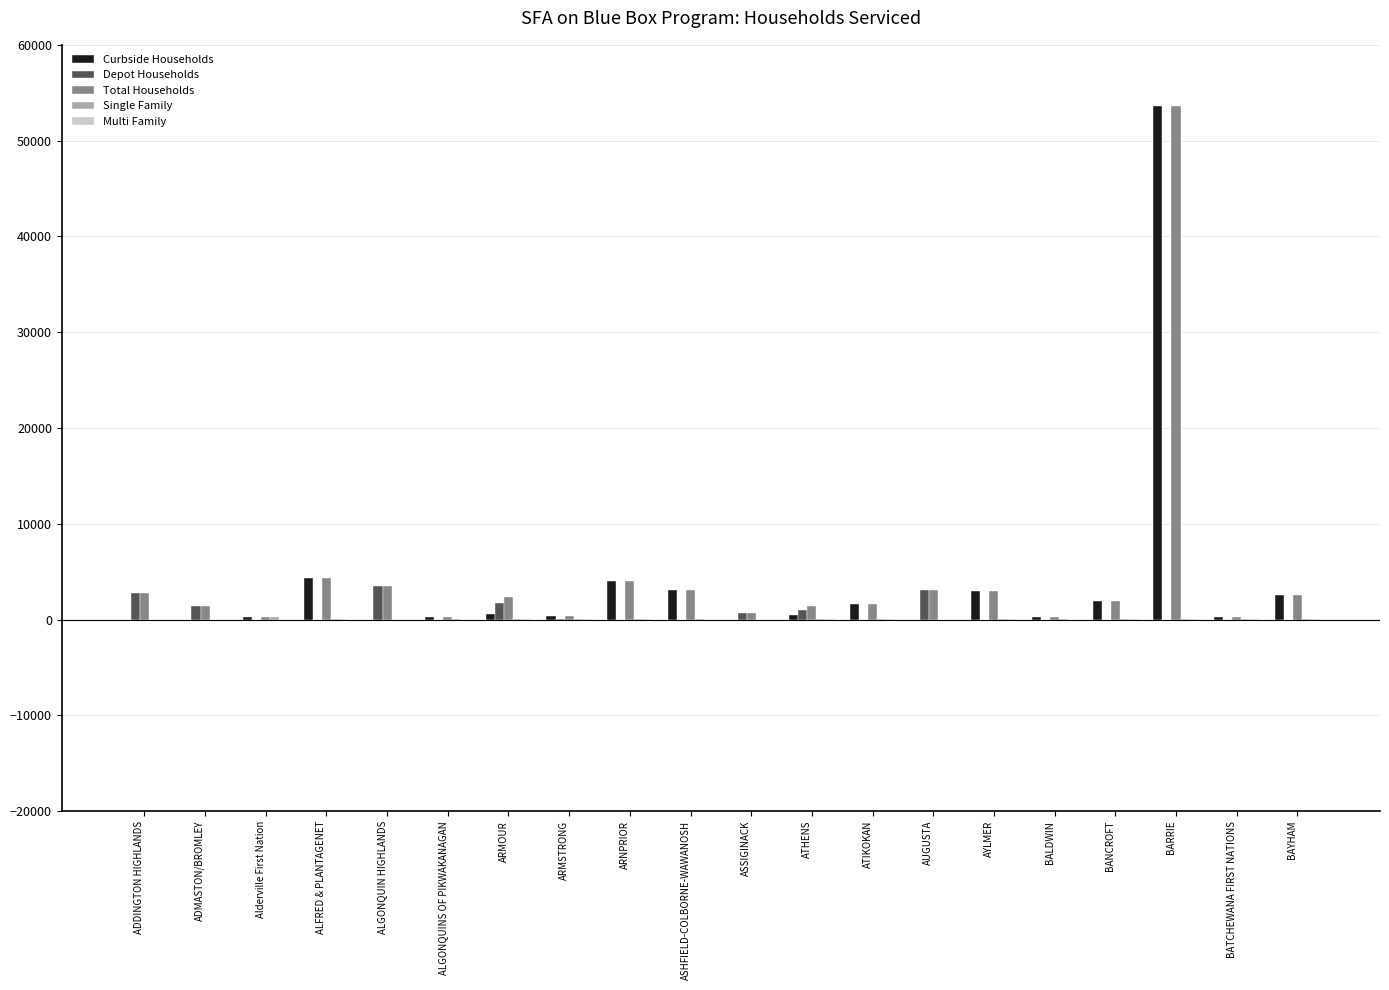

How many categories are shown in the chart?

20